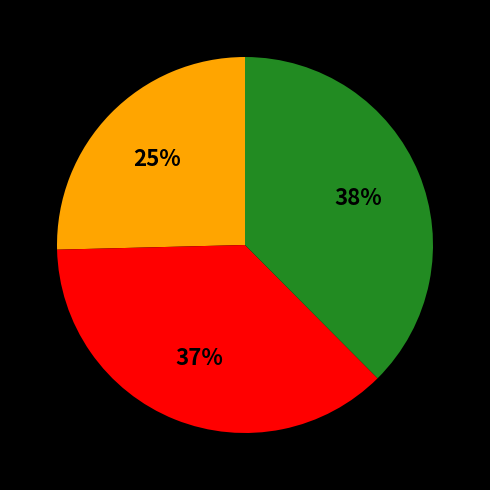

To the nearest percent, what is the average slice percentage?

33%